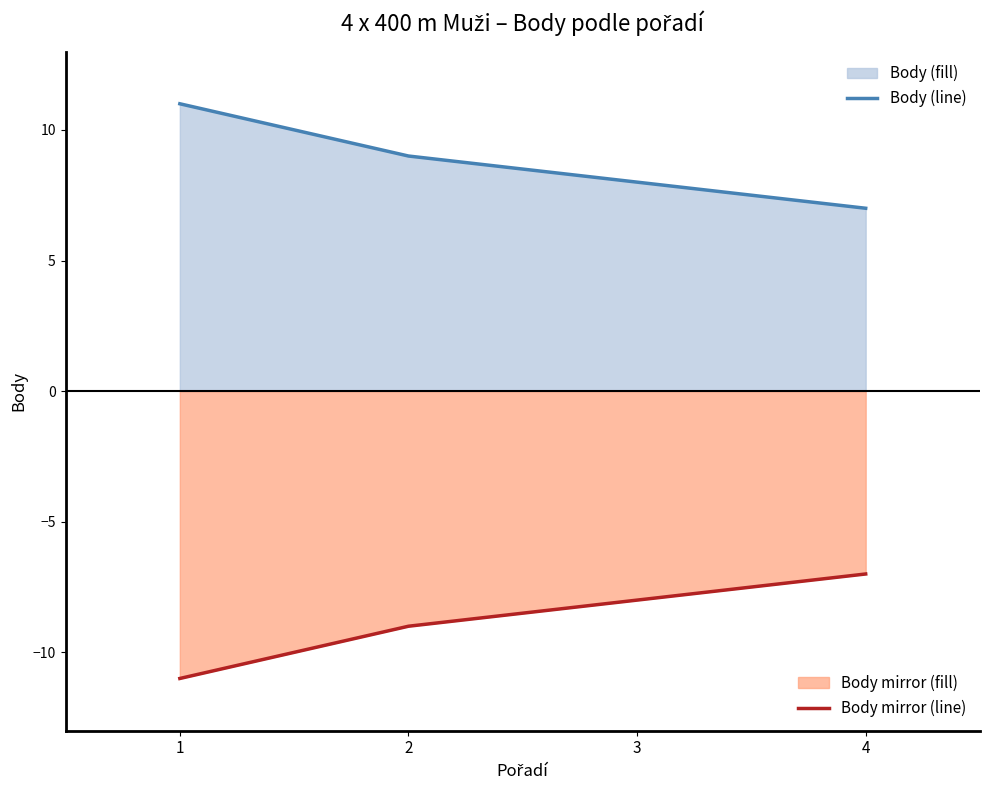

Does the chart display data point markers on the line(s)?

No